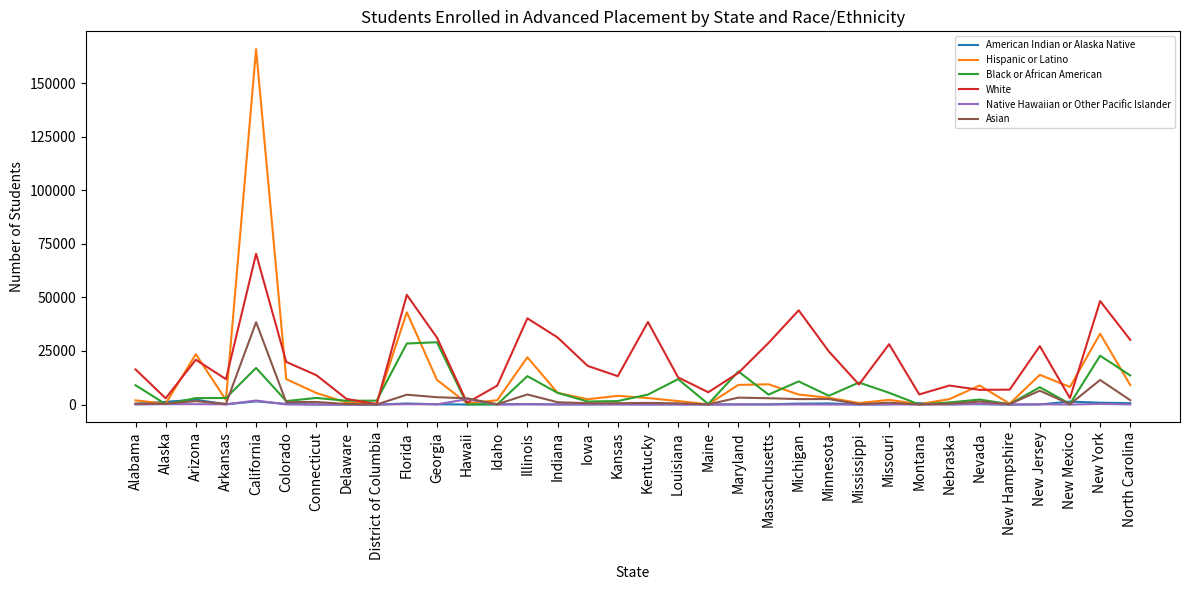

Between Hawaii and Iowa, which series saw the biggest shift?

White